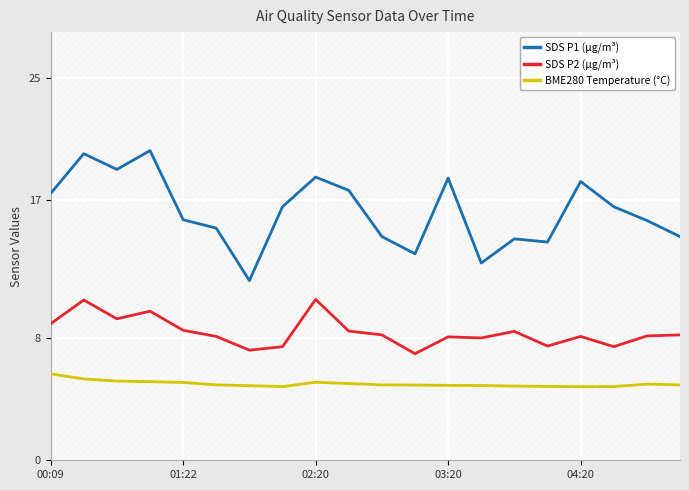

What is the highest value of the BME280 Temperature (°C) series?

5.7